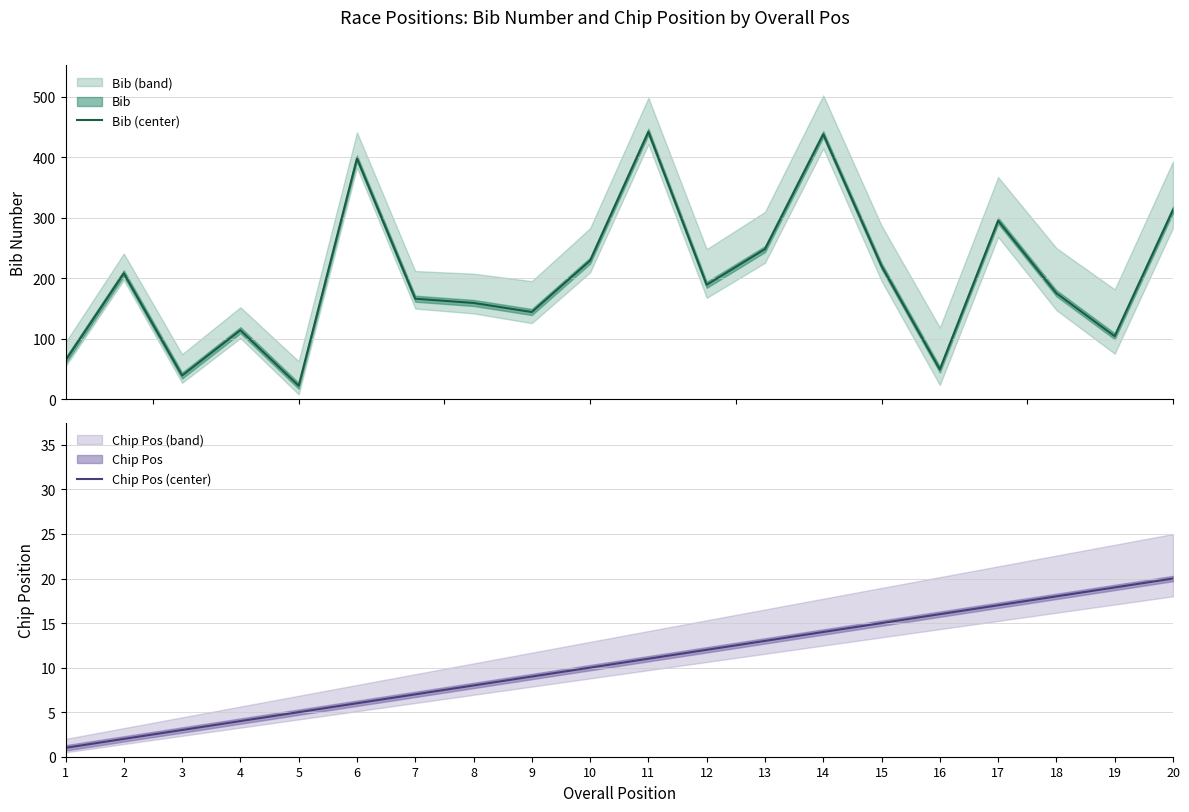

How many categories are shown in the chart?

20